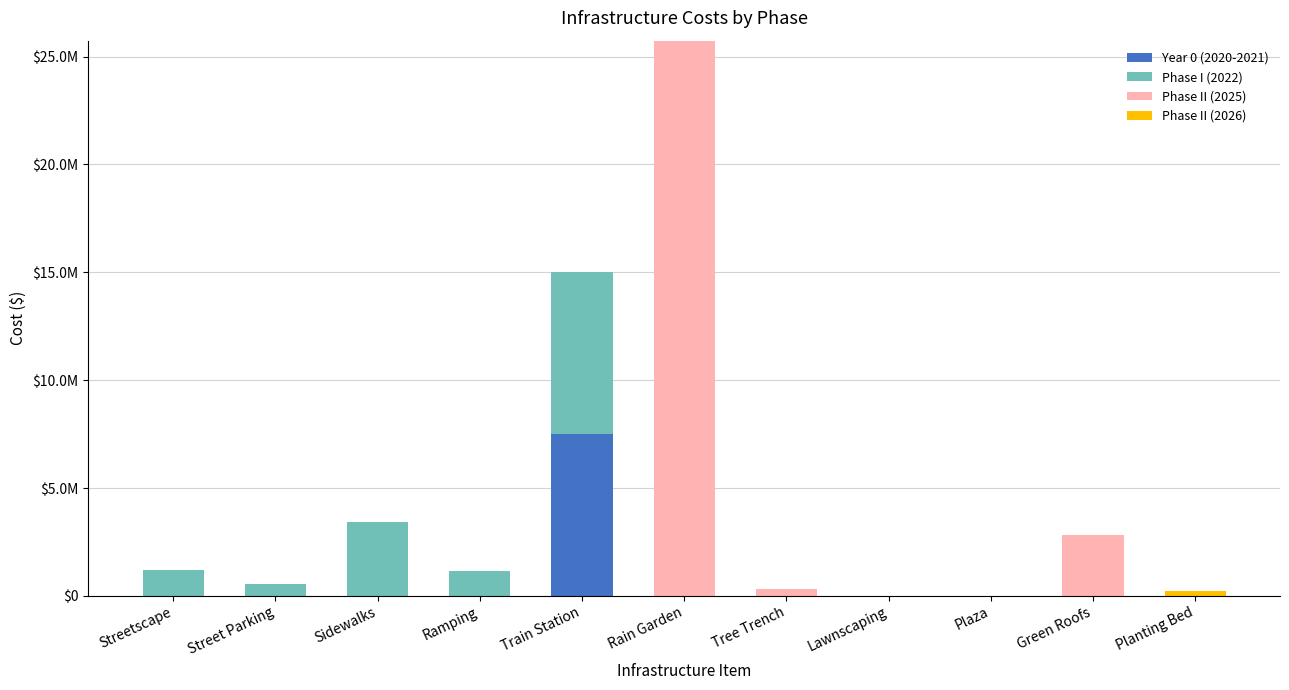

Rank the series at Plaza from highest to lowest value.

Year 0 (2020-2021), Phase I (2022), Phase II (2025), Phase II (2026)